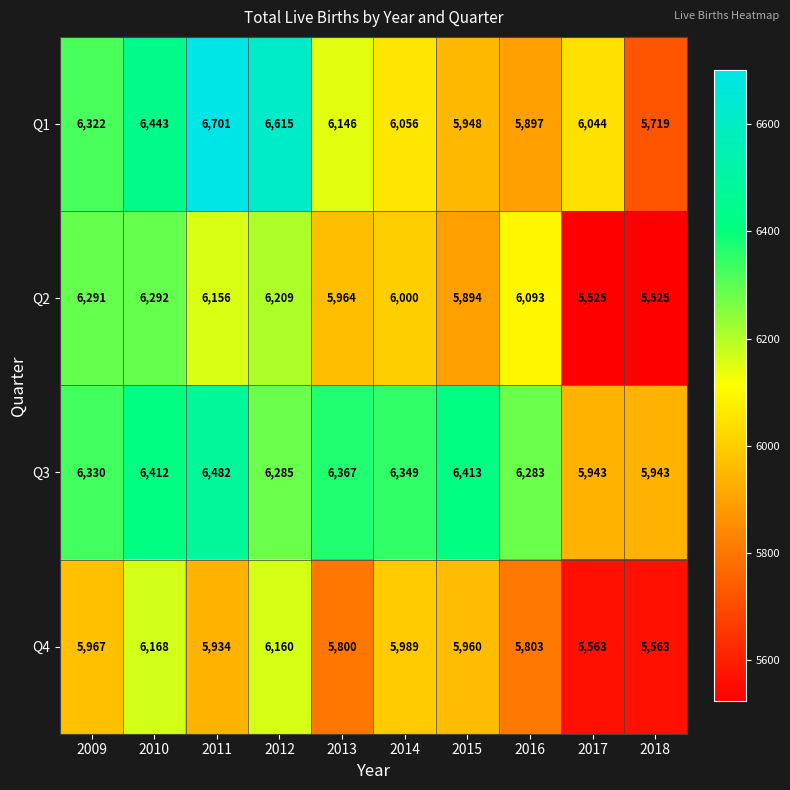

What is the spread (max minus min) of values at 2013?

567